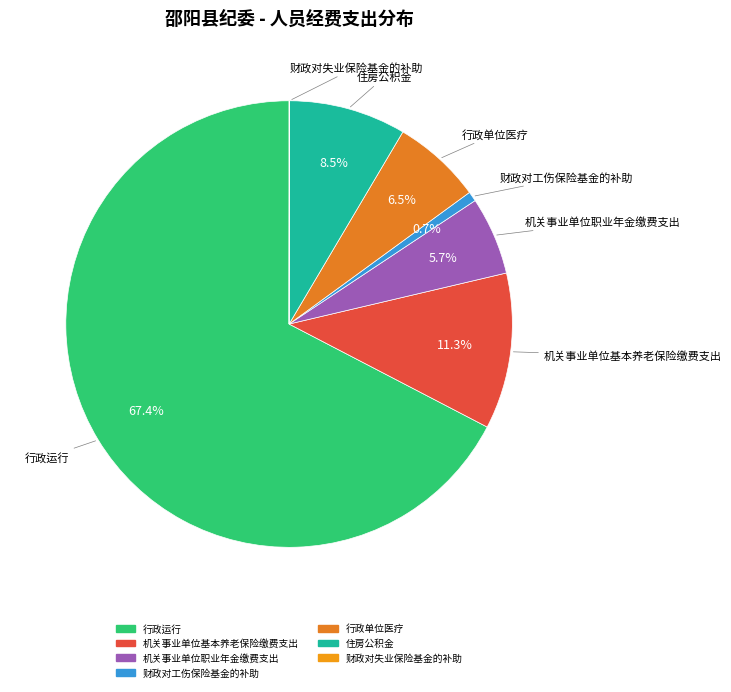

The 财政对工伤保险基金的补助 slice represents 1% of the pie. True or false?

True